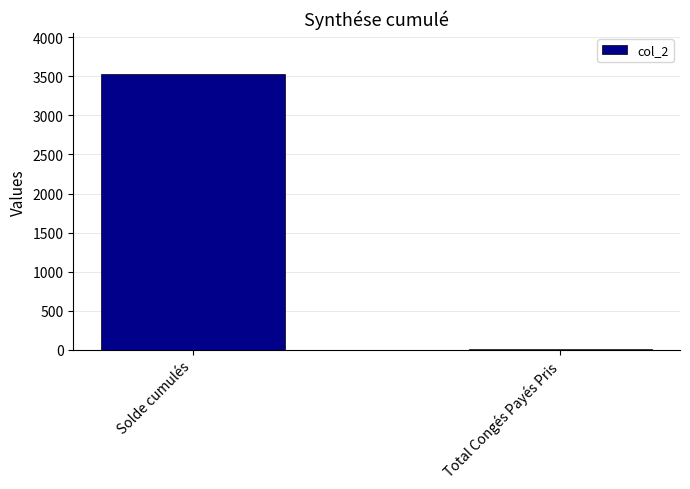

Which category has the highest value across all series?

Solde cumulés